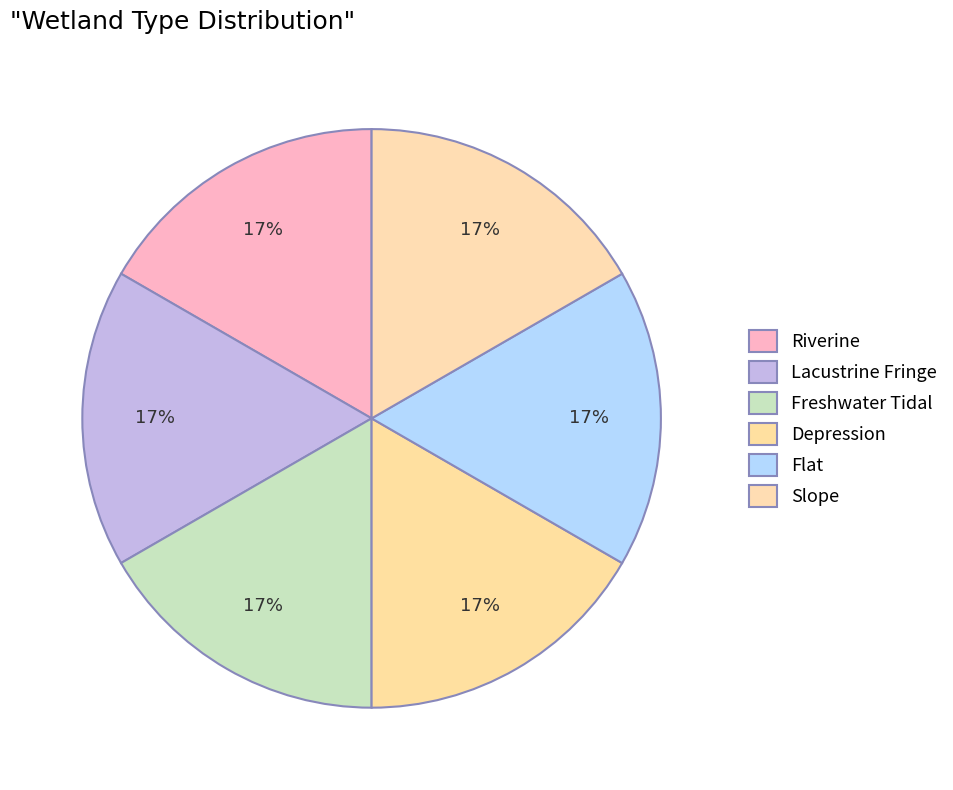

Is it true that Lacustrine Fringe is 6% of the pie?

False